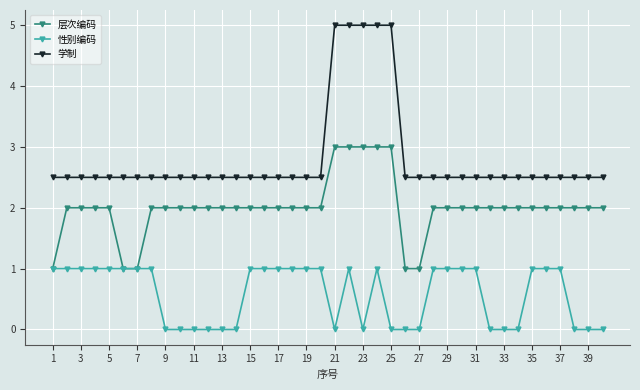

What is the value of the 层次编码 point at the 14th from the left?

2.0